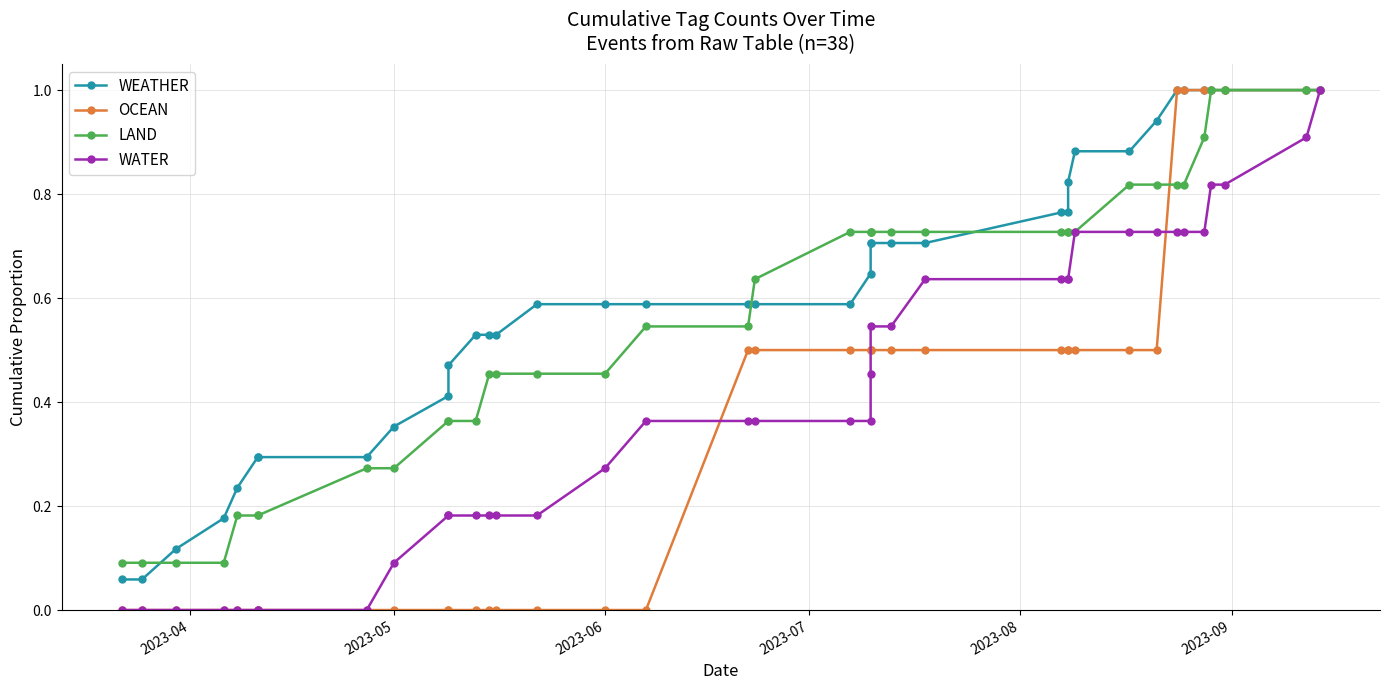

Does the chart display data point markers on the line(s)?

Yes